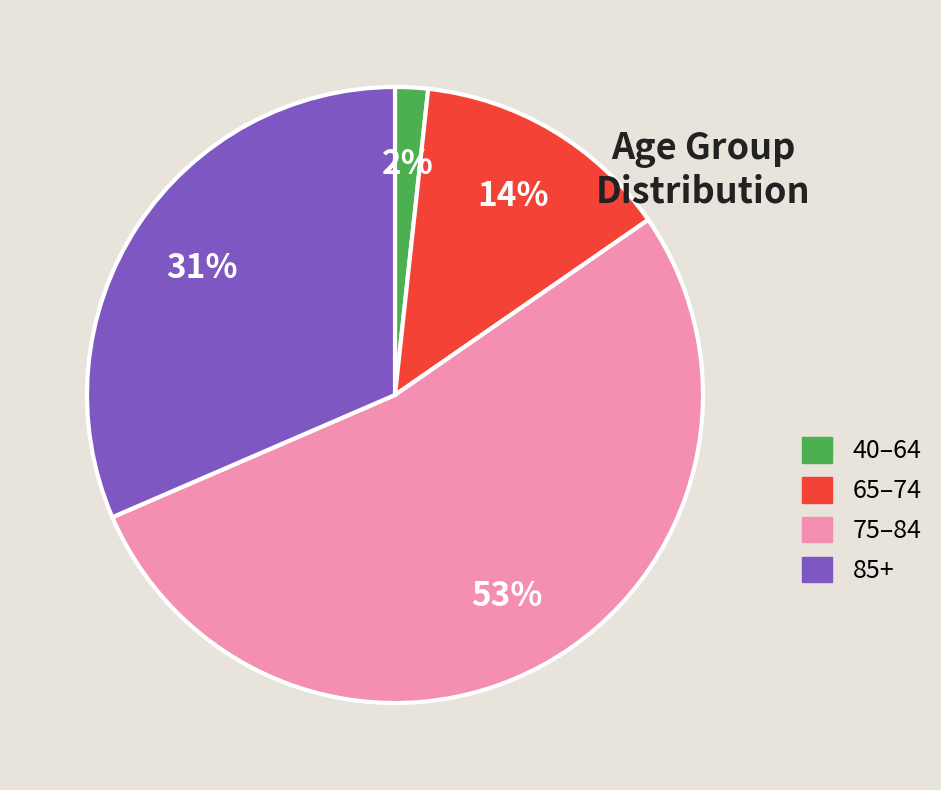

True or false: 85+ accounts for 31% of the total.

True